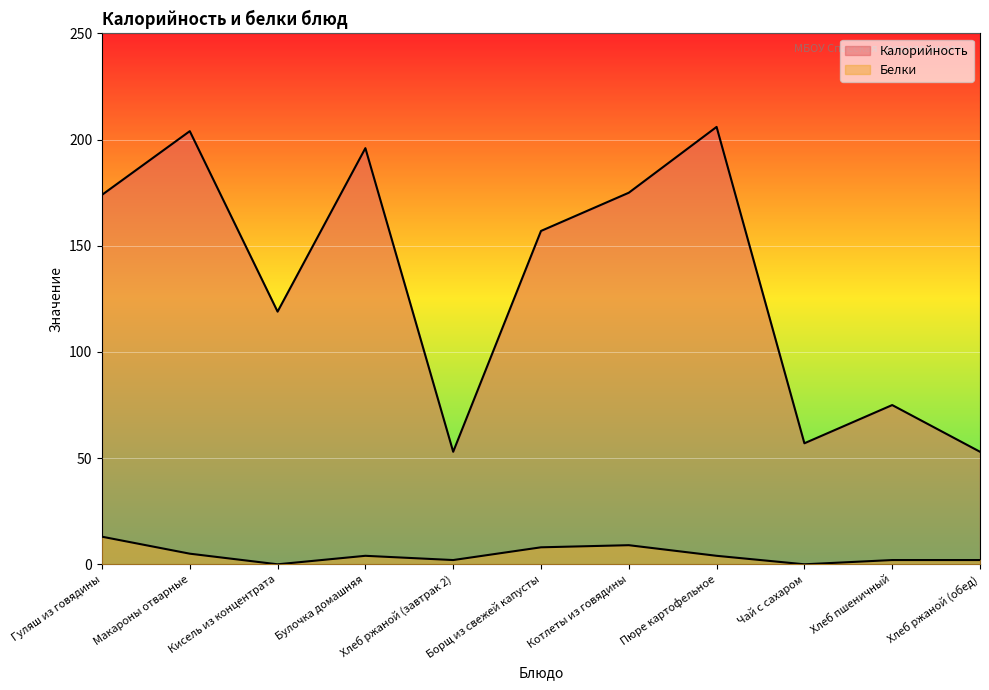

At which label does Калорийность first exceed 157?

Гуляш из говядины